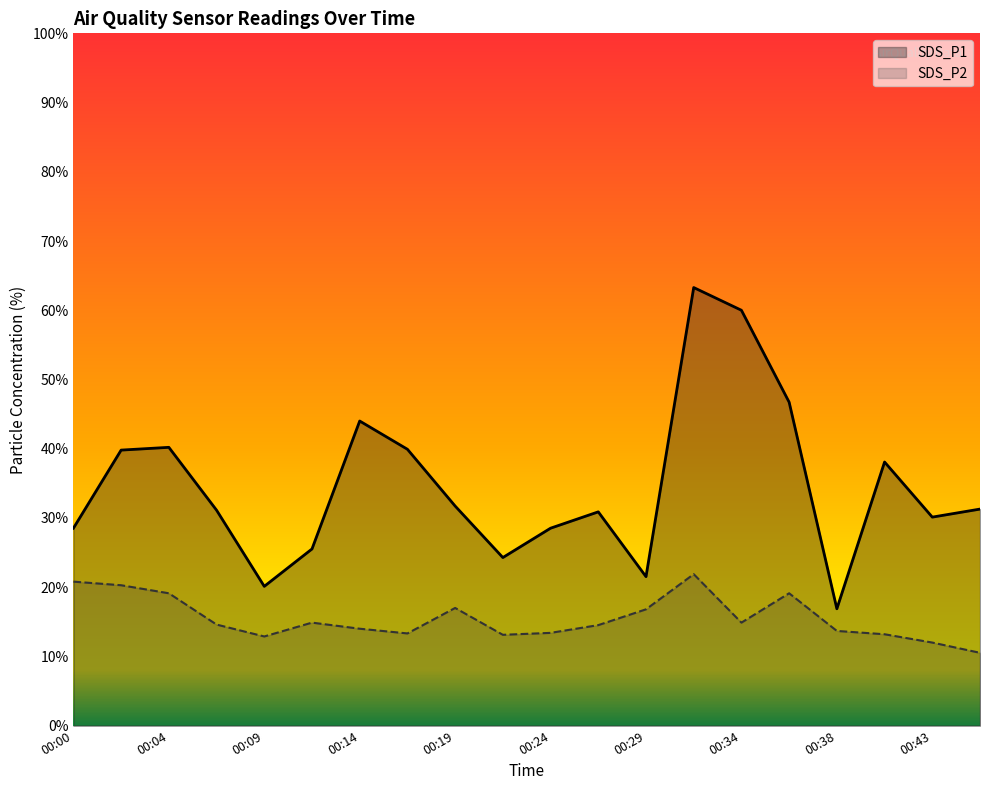

Does the chart display data point markers on the line(s)?

No